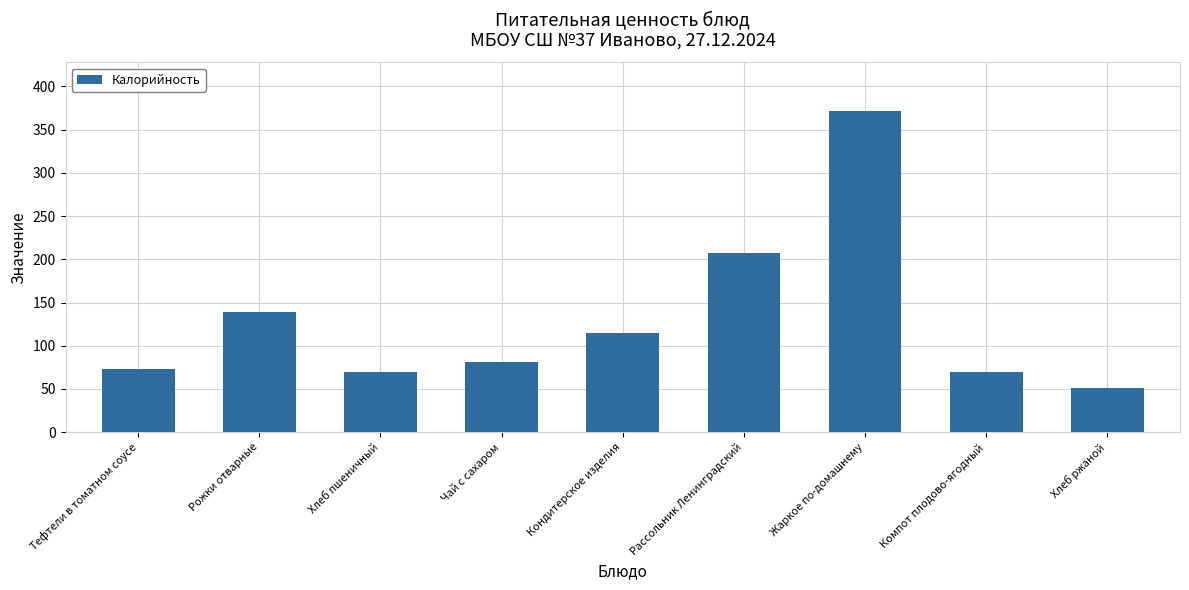

The value at Тефтели в томатном соусе is 72.9. True or false?

True